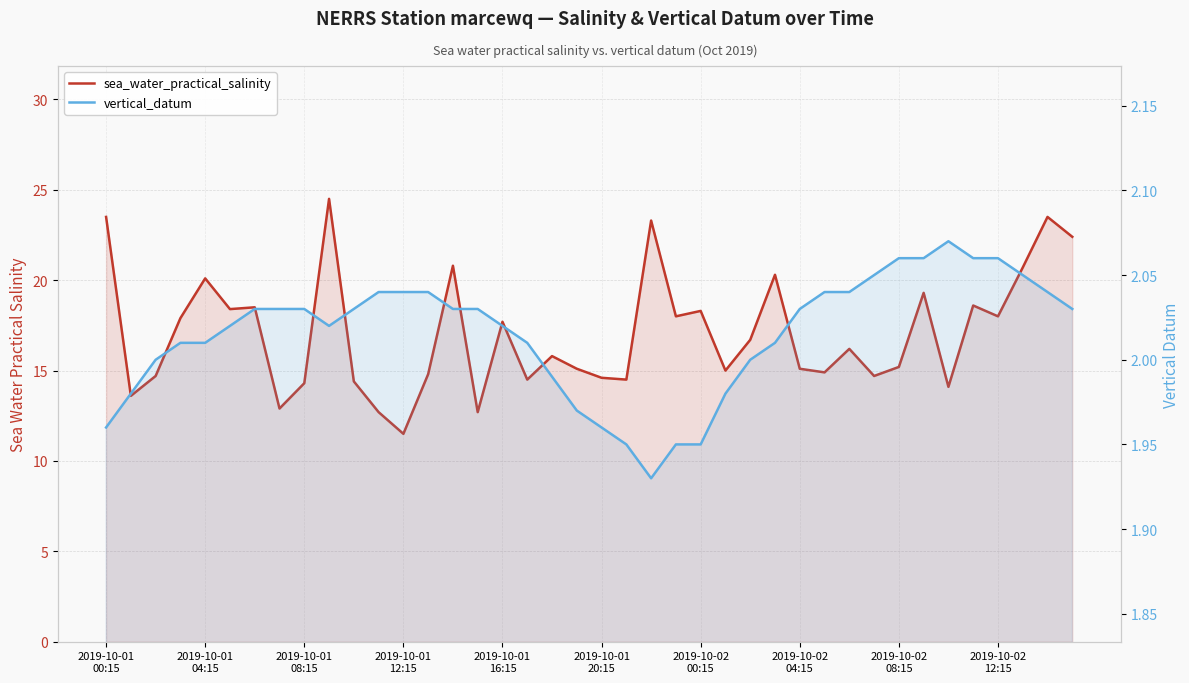

What position from the right is 19?

21